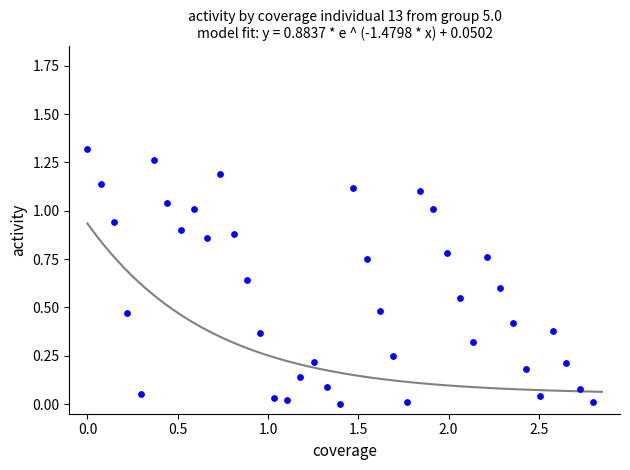

What is the range of X values (max minus min)?

2.8